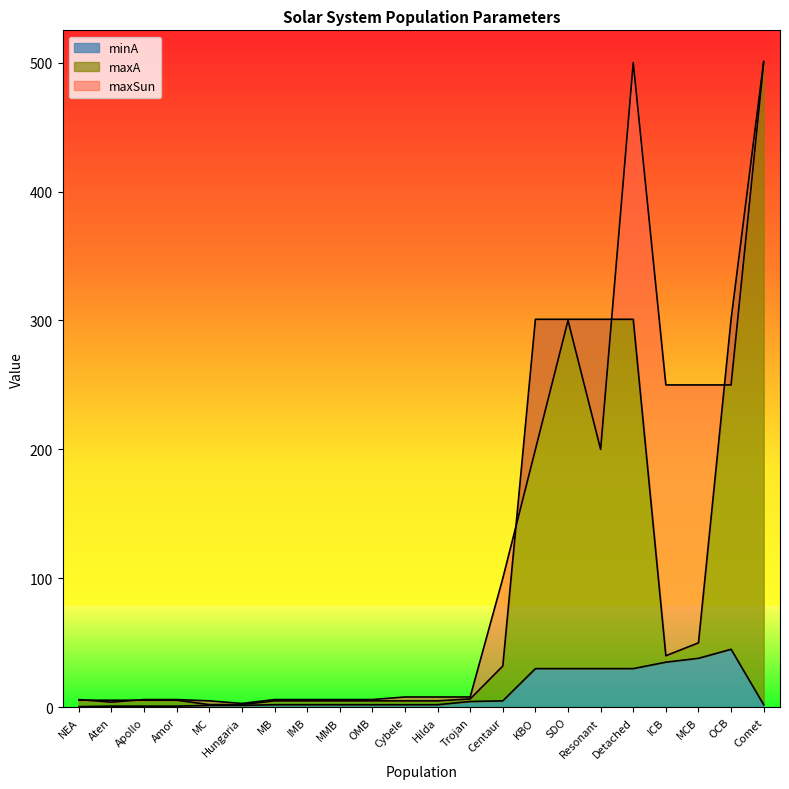

After their last crossing, which series has the higher values: maxA or maxSun?

maxA